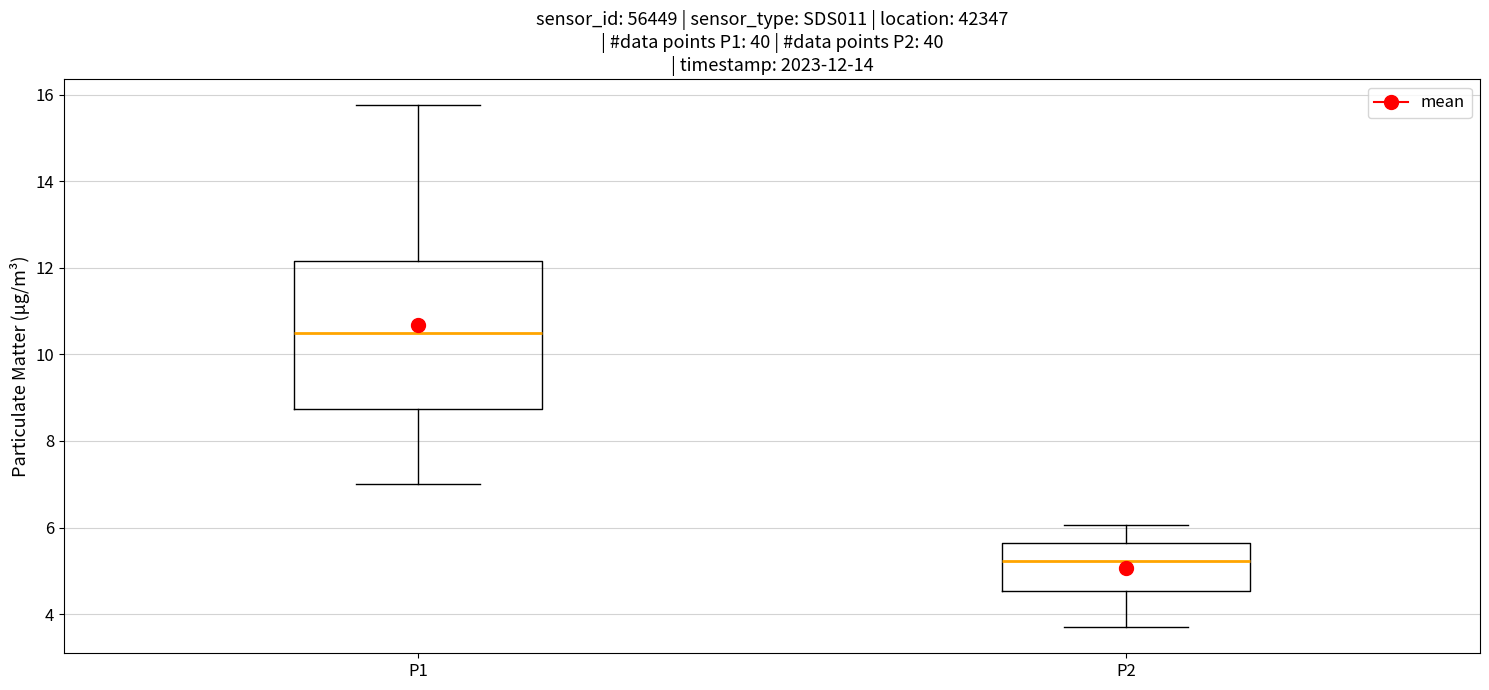

Which box is the tallest, from its lower edge to its upper edge?

P1